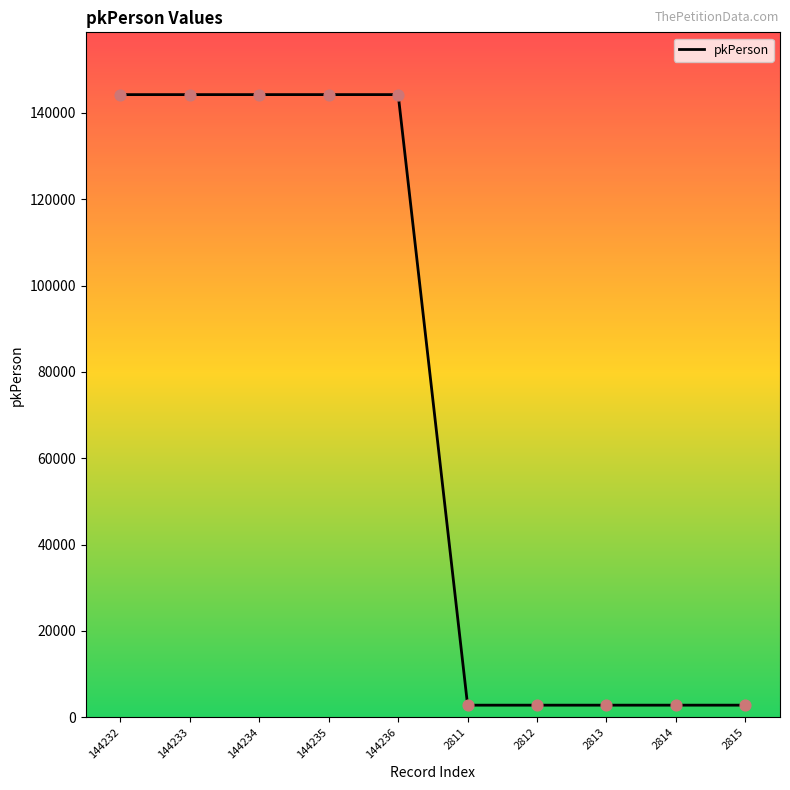

What is the change in value from 144232 to 2815?

-141417